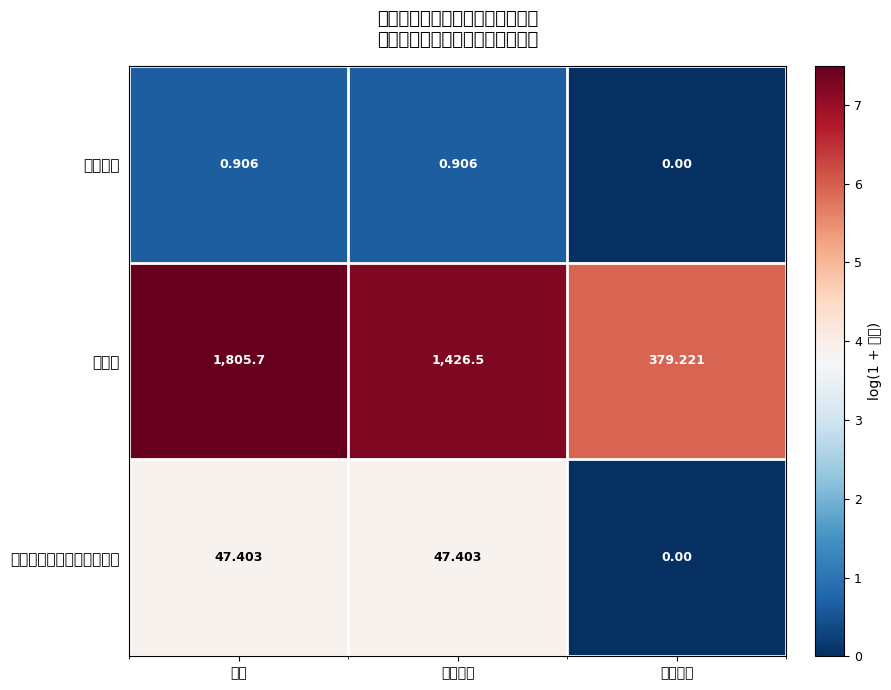

How many values in the 博物馆 series are below 1426?

1